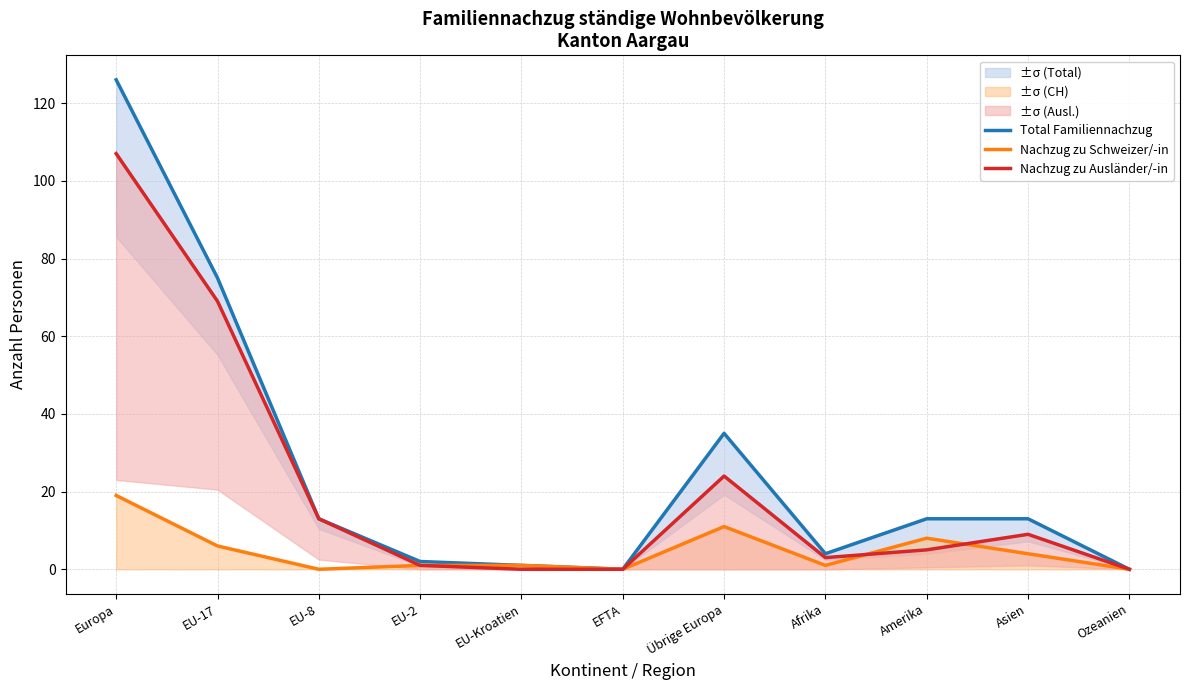

True or false: Total Familiennachzug and Nachzug zu Schweizer/-in cross at least once.

False